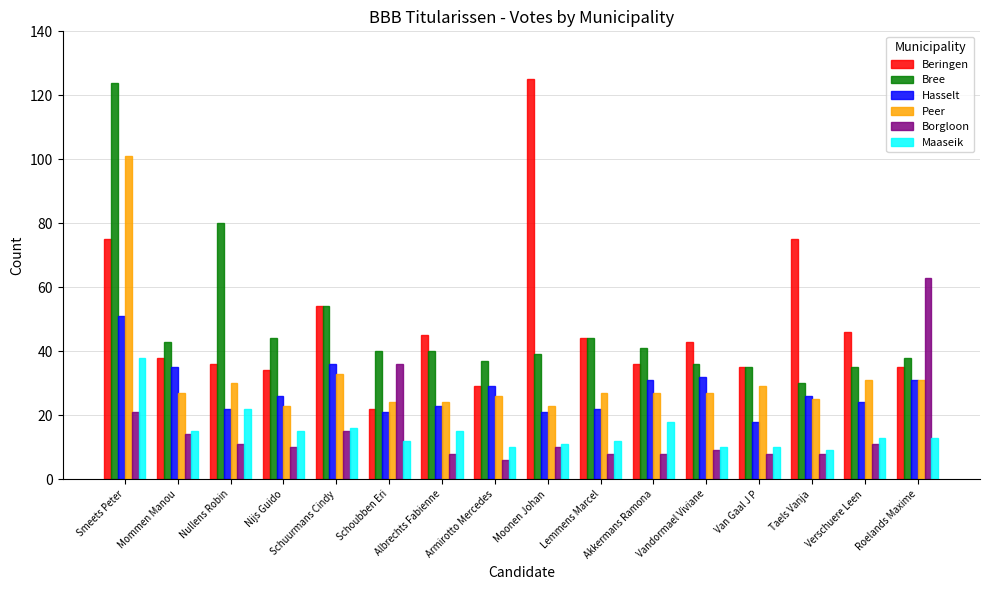

What is the value of the Hasselt bar at the 11th from the left?

31